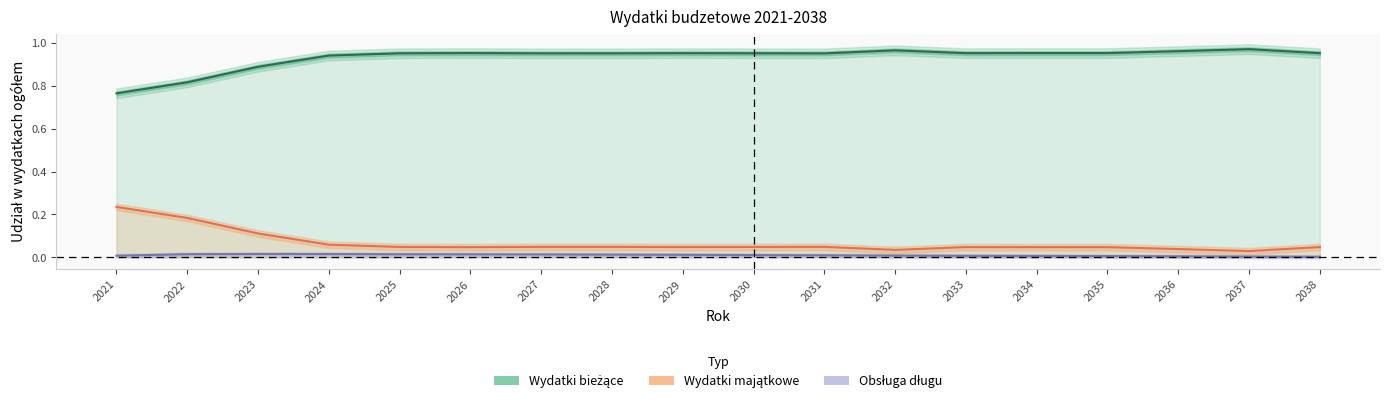

Which series has the largest total across all categories?

Wydatki bieżące